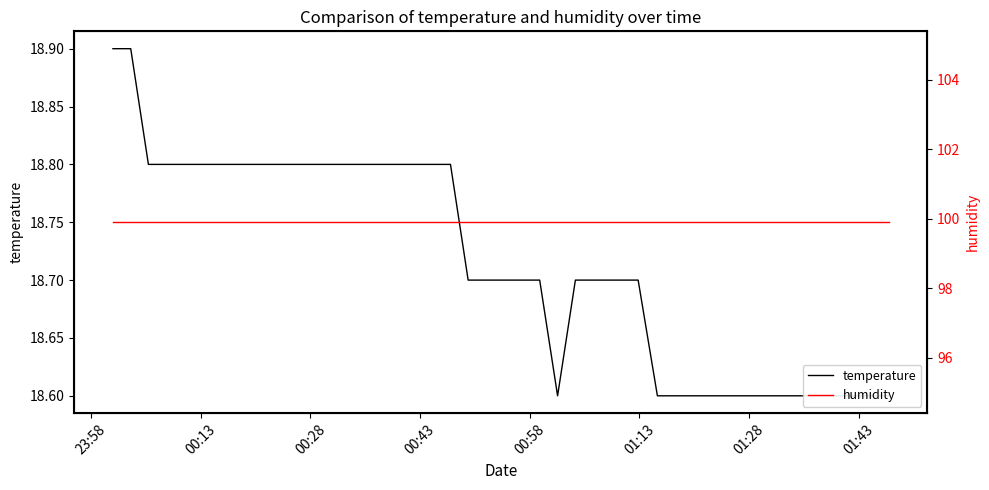

What are all the series names shown in the legend?

temperature, humidity